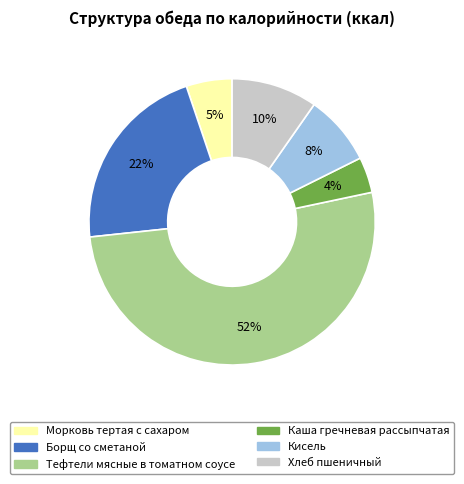

Which category accounts for the majority?

Тефтели мясные в томатном соусе